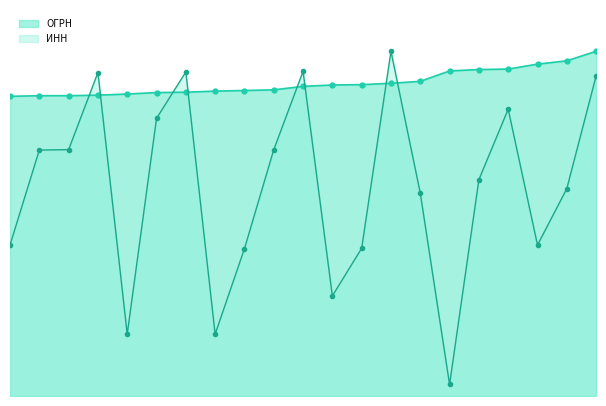

Which has a higher value, 4 or 14?

14